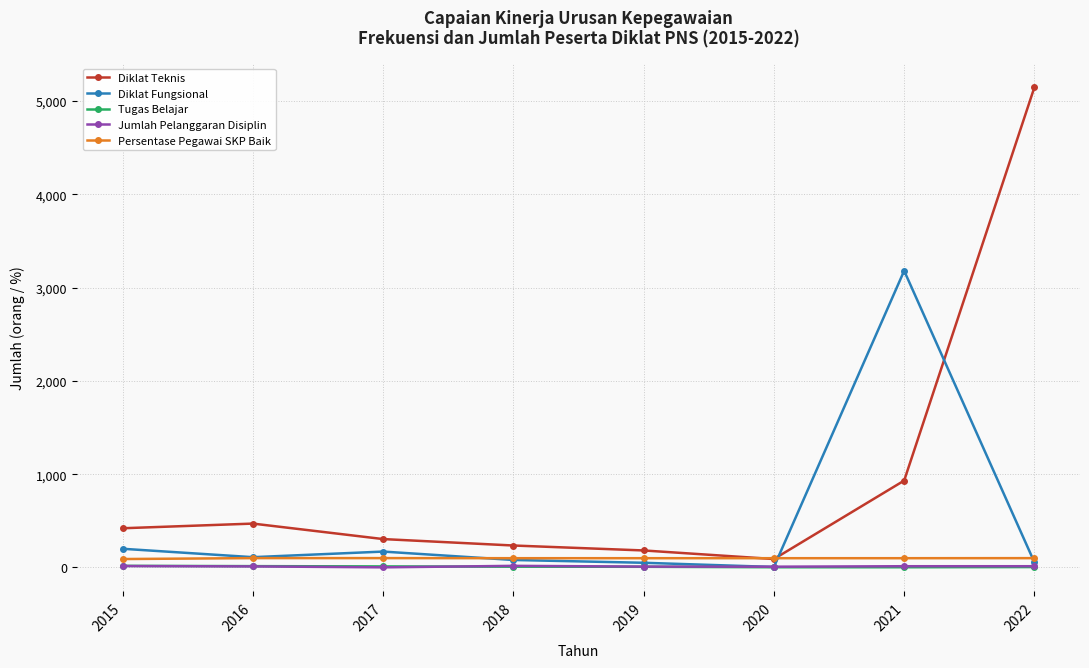

Which series has the widest spread of values?

Diklat Teknis